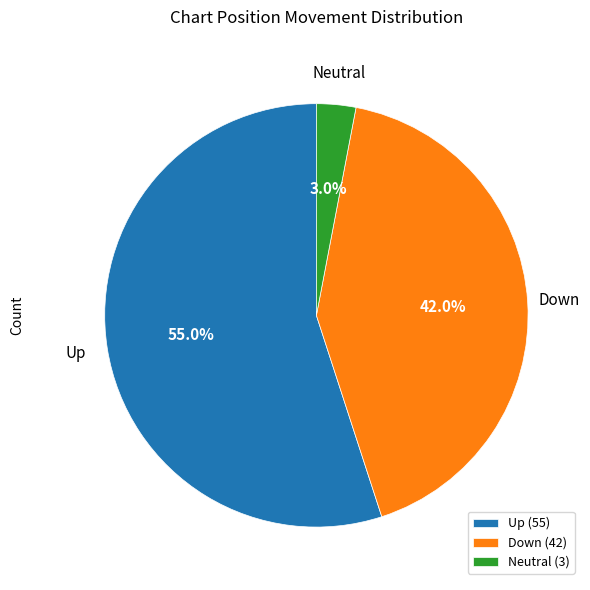

To the nearest percent, what is the average slice percentage?

33%